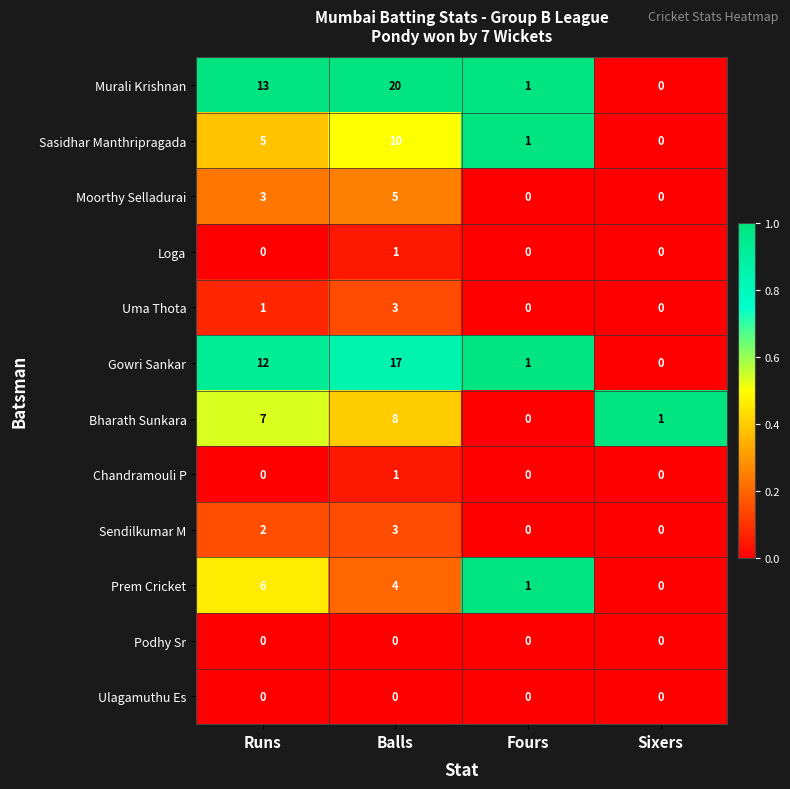

What is the spread (max minus min) of values at Balls?

20